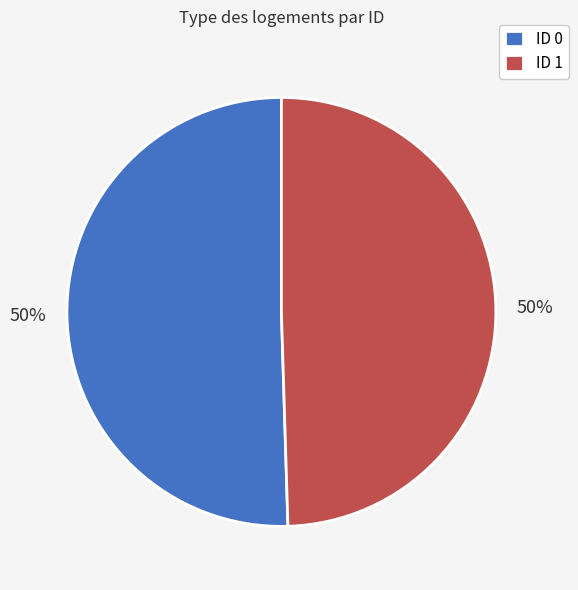

Do ID 1 and ID 0 together represent more than half of the pie?

Yes